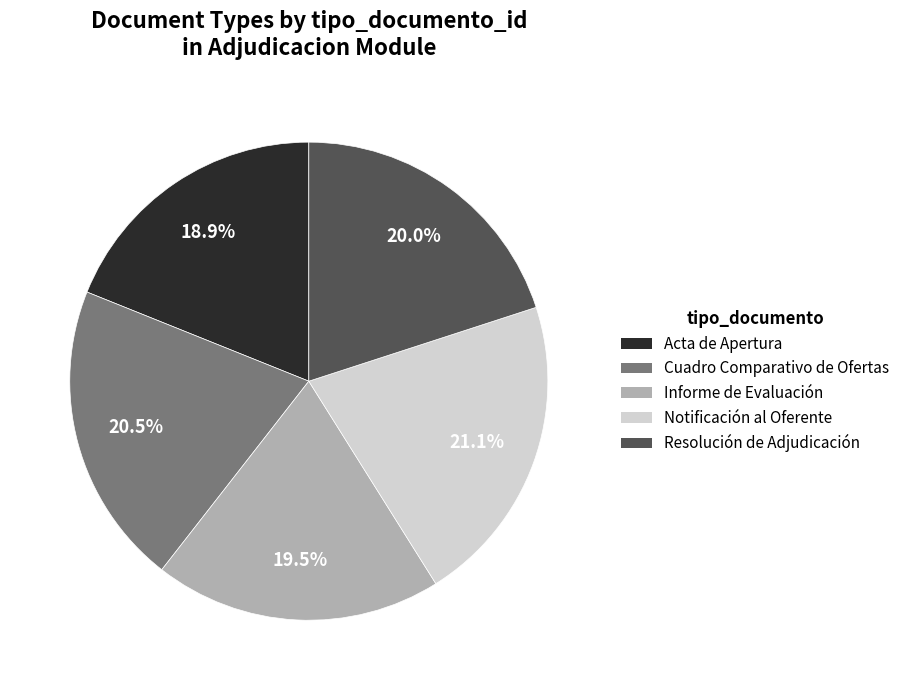

What is the ratio of the value at Cuadro Comparativo de Ofertas to the value at Resolución de Adjudicación?

1.0